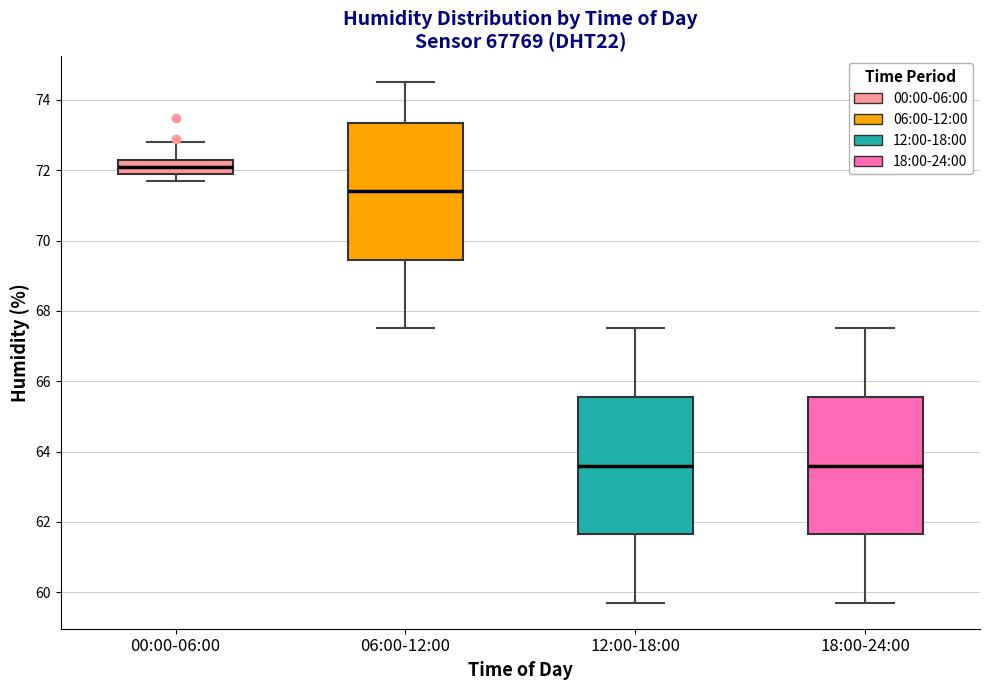

Reading left to right, transcribe this box plot: for each box, give where its median line is, the range the box spans, and where its two whiskers end, as read against the y-axis. The values are not printed on the chart, so give them approximately, as read against the axis.

00:00-06:00: median 72.2, box 72.0 to 72.4, whiskers 71.8 to 72.8
06:00-12:00: median 71.4, box 69.4 to 73.4, whiskers 67.6 to 74.6
12:00-18:00: median 63.6, box 61.6 to 65.6, whiskers 59.8 to 67.6
18:00-24:00: median 63.6, box 61.6 to 65.6, whiskers 59.8 to 67.6